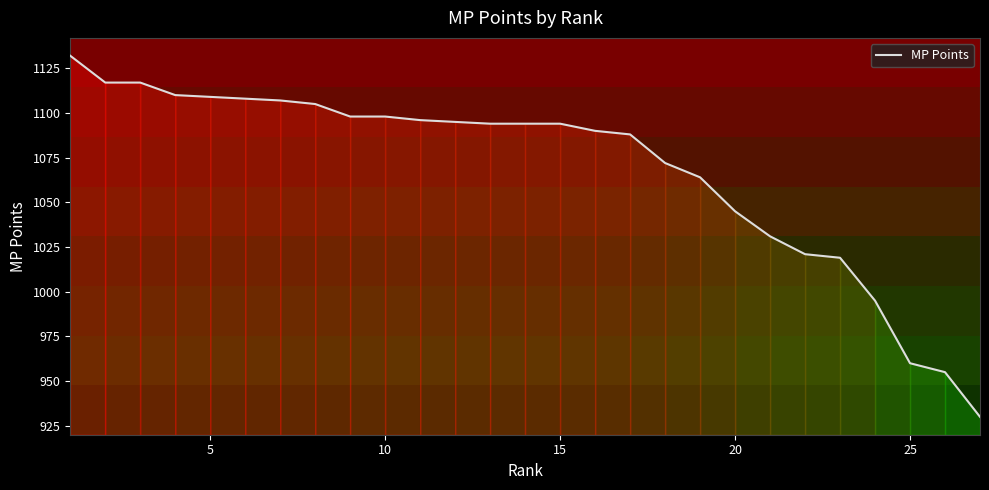

What is the smallest value displayed?

930